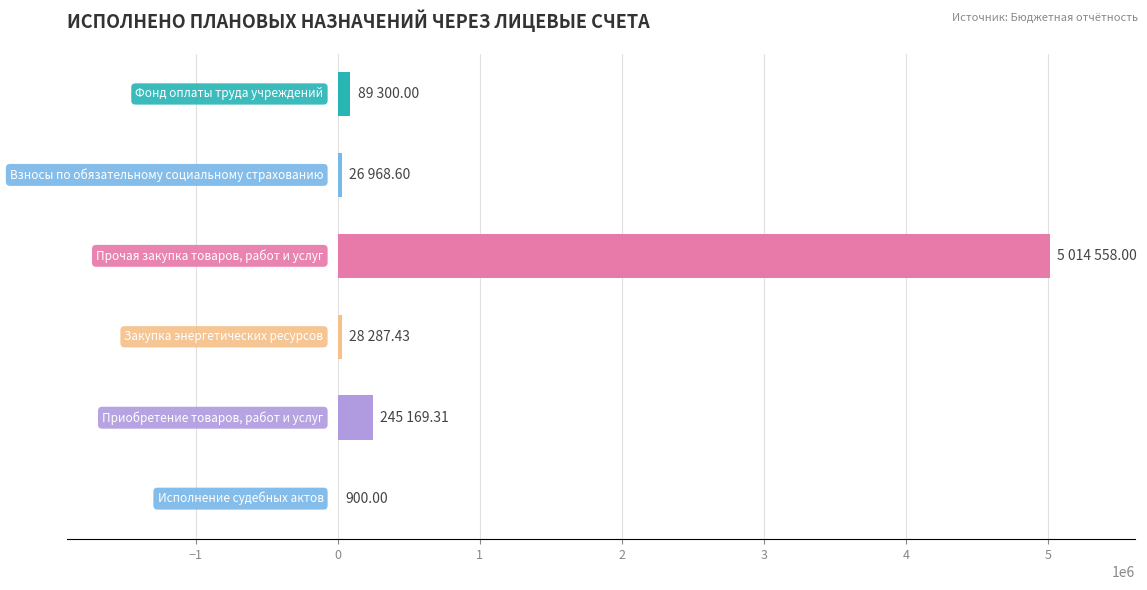

What is the sum of all values?

5405183.3